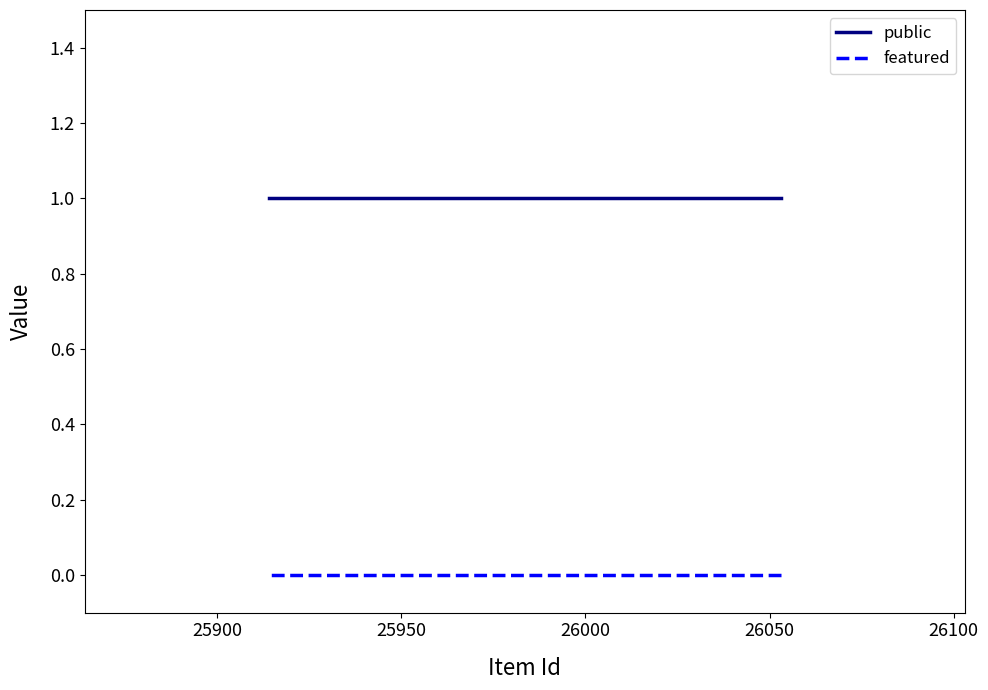

How many data points does each series have?

3